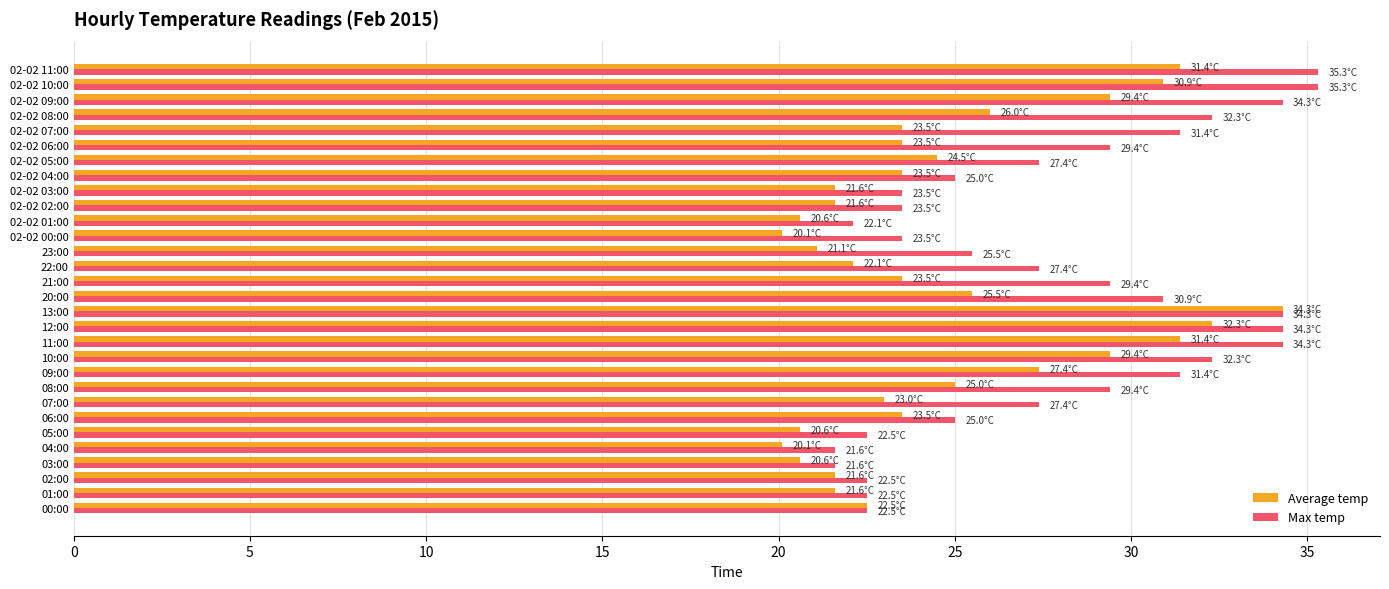

At 21:00, list the series in order from largest to smallest.

Max temp, Average temp